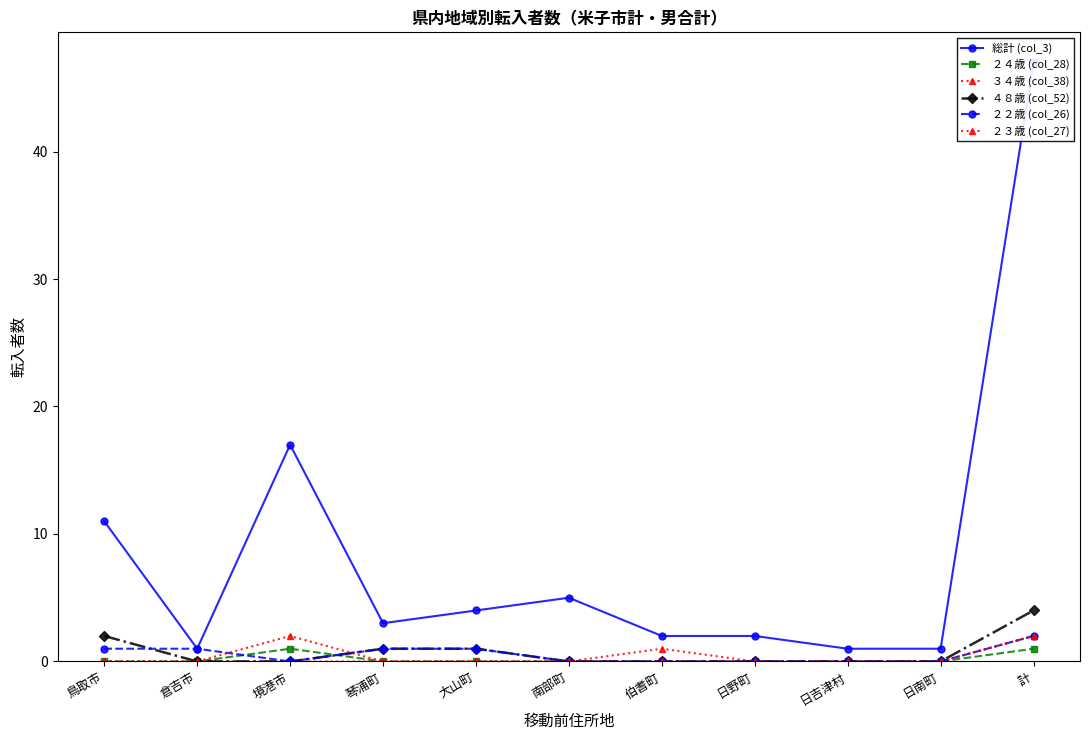

Reading right to left, list all the values displayed in this chart.

総計 (col_3): 計=47	日南町=1	日吉津村=1	日野町=2	伯耆町=2	南部町=5	大山町=4	琴浦町=3	境港市=17	倉吉市=1	鳥取市=11
２４歳 (col_28): 計=1	日南町=0	日吉津村=0	日野町=0	伯耆町=0	南部町=0	大山町=0	琴浦町=0	境港市=1	倉吉市=0	鳥取市=0
３４歳 (col_38): 計=2	日南町=0	日吉津村=0	日野町=0	伯耆町=1	南部町=0	大山町=0	琴浦町=0	境港市=0	倉吉市=0	鳥取市=0
４８歳 (col_52): 計=4	日南町=0	日吉津村=0	日野町=0	伯耆町=0	南部町=0	大山町=1	琴浦町=1	境港市=0	倉吉市=0	鳥取市=2
２２歳 (col_26): 計=2	日南町=0	日吉津村=0	日野町=0	伯耆町=0	南部町=0	大山町=1	琴浦町=1	境港市=0	倉吉市=1	鳥取市=1
２３歳 (col_27): 計=2	日南町=0	日吉津村=0	日野町=0	伯耆町=0	南部町=0	大山町=0	琴浦町=0	境港市=2	倉吉市=0	鳥取市=0